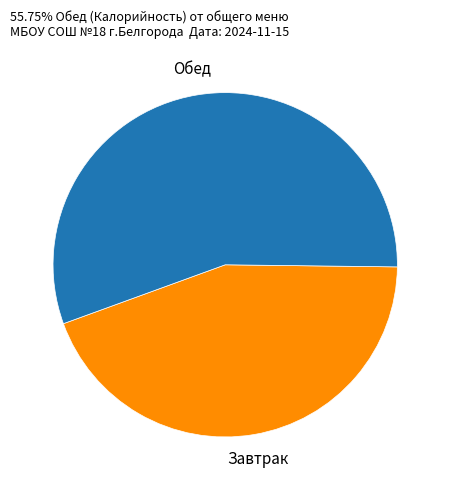

Count the number of slices in the pie.

2